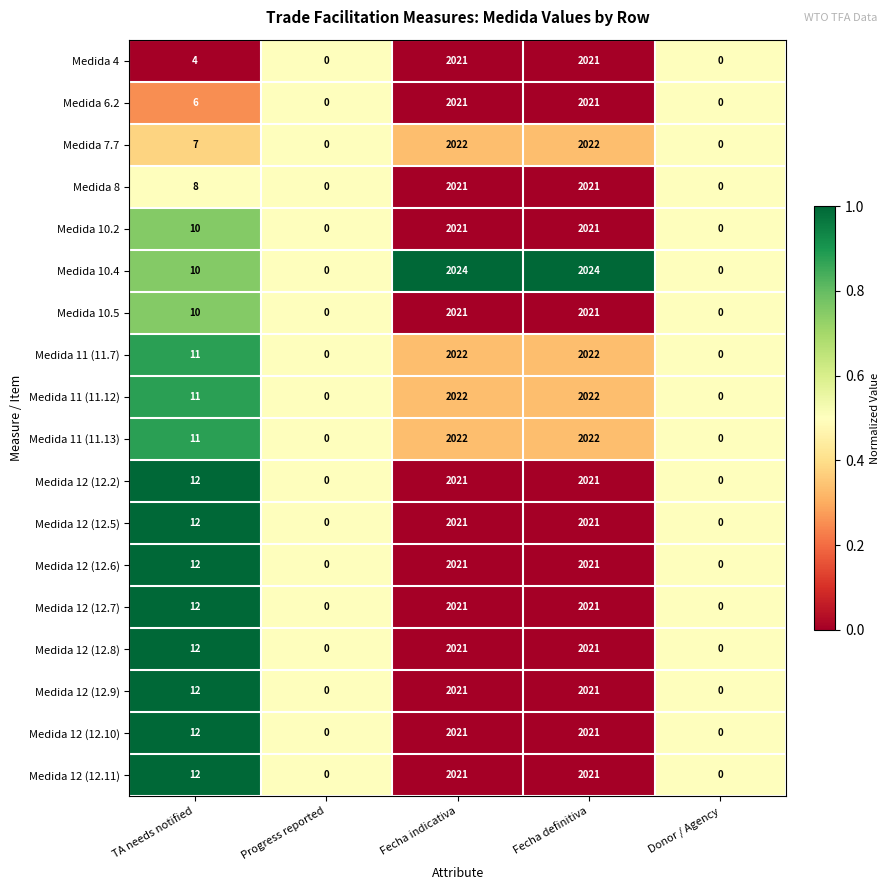

What is the greatest value displayed?

2024